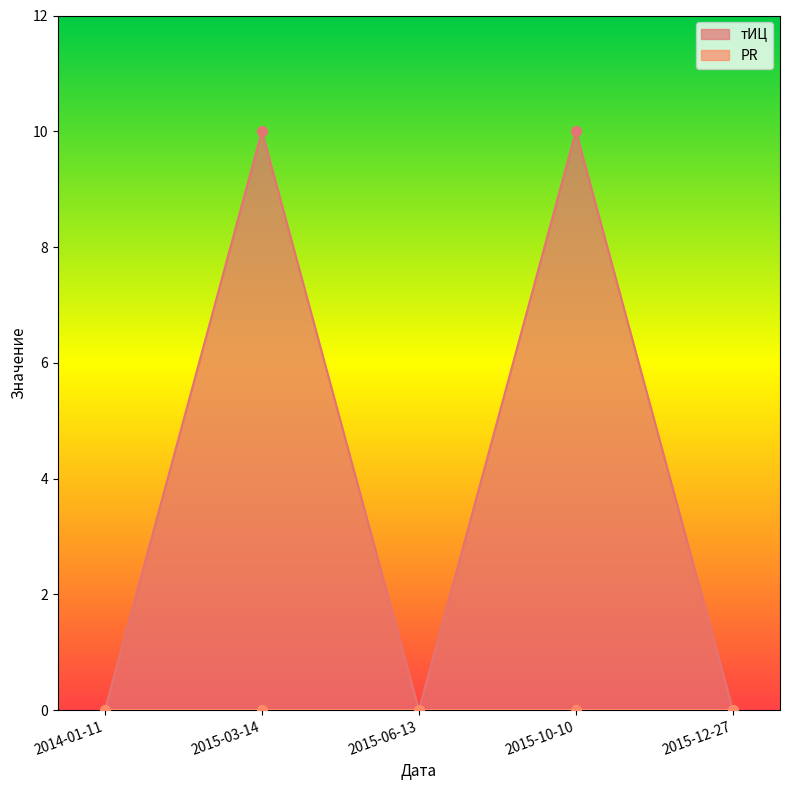

What is the change in value from 2015-03-14 to 2015-06-13?

-10